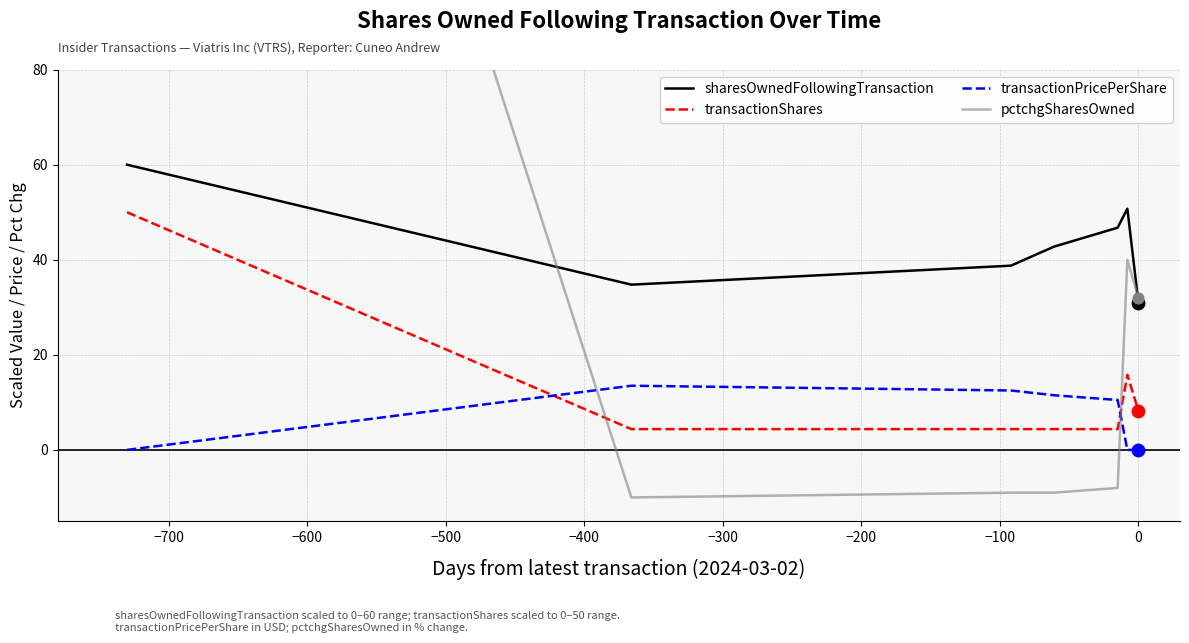

True or false: transactionPricePerShare and transactionShares intersect in this chart.

True